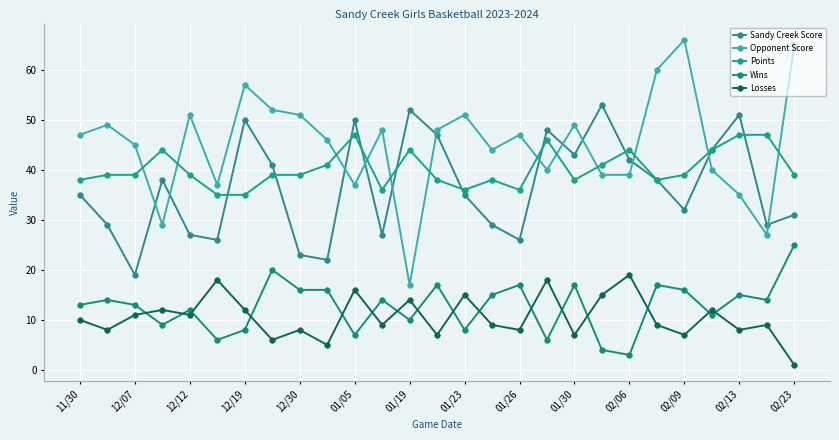

How many lines are shown in the chart?

5